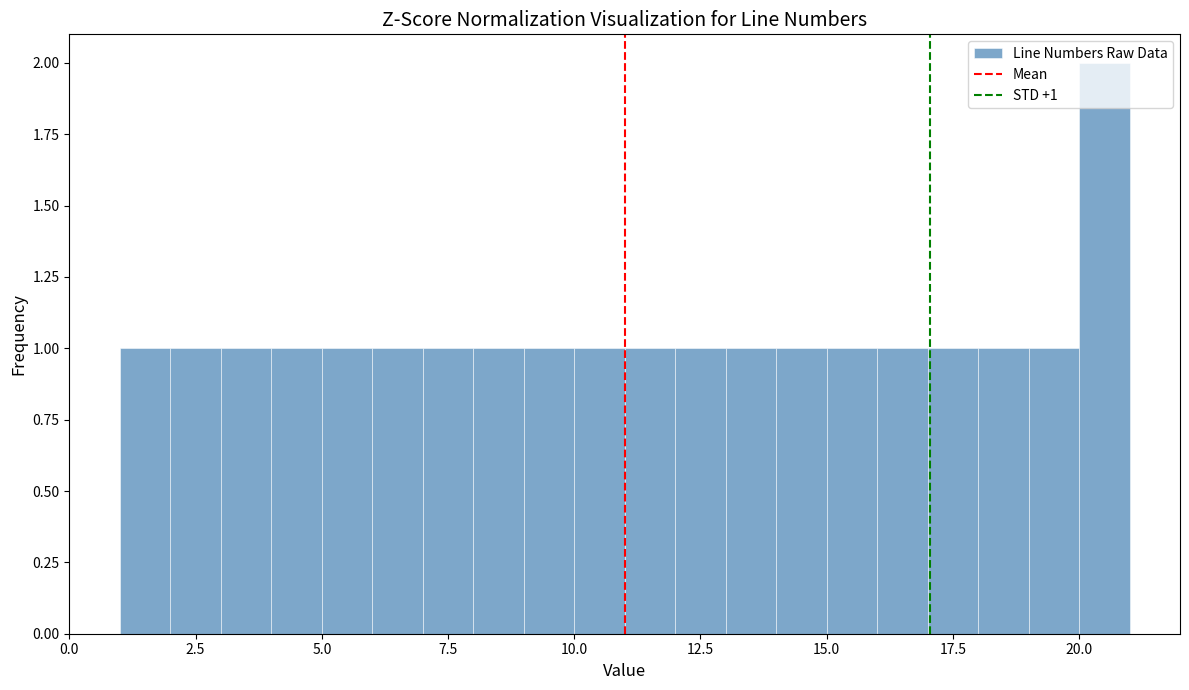

Read against the x-axis, roughly where is the centre of the tallest bar?

20.5